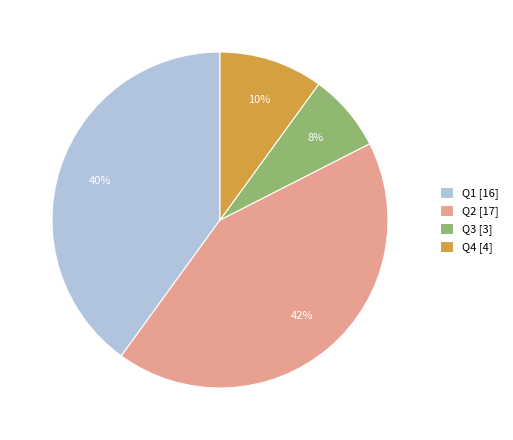

Which slice is the largest?

Q2